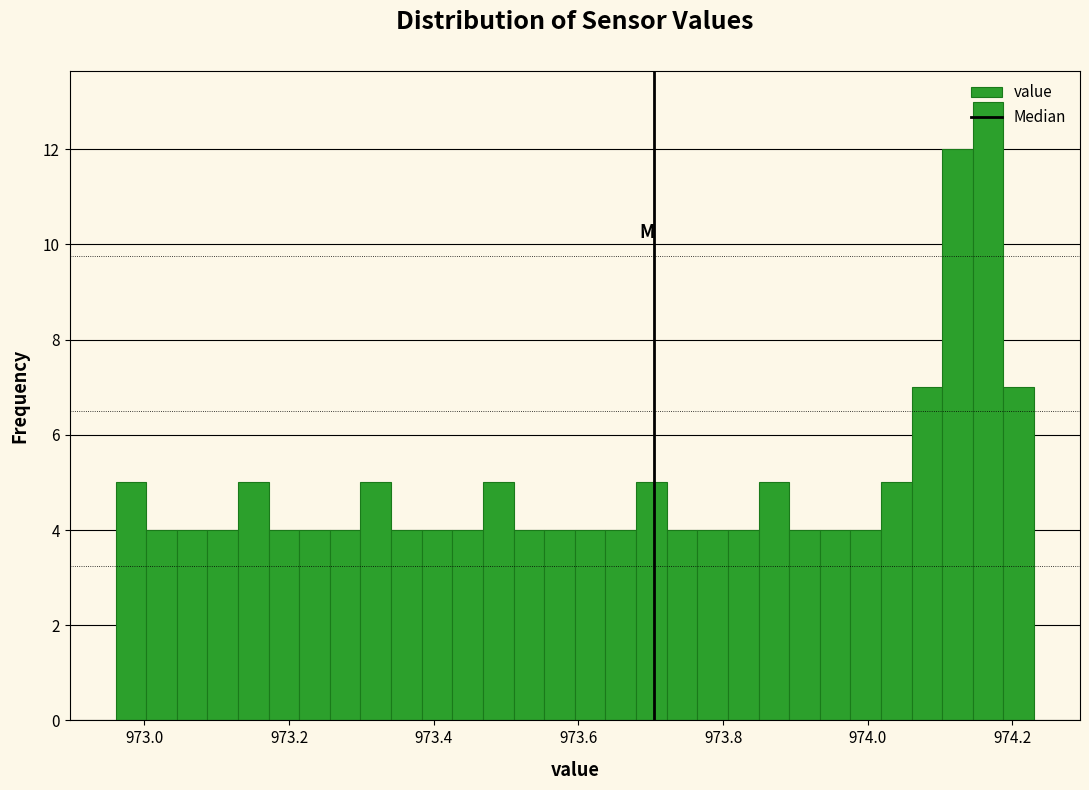

Read against the x-axis, roughly where is the centre of the tallest bar?

974.16